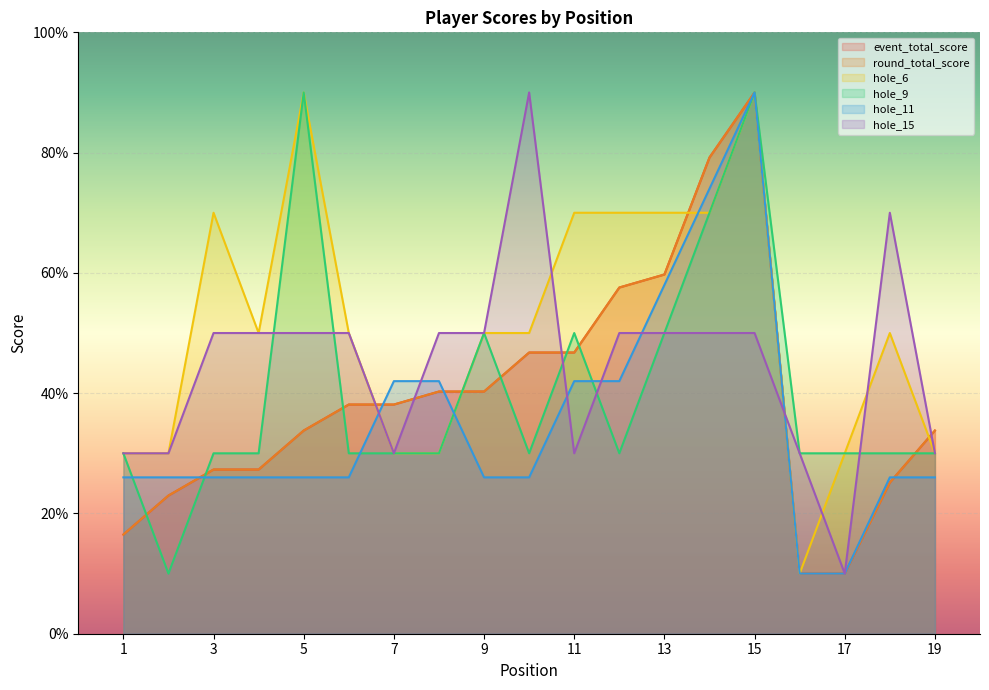

Count the number of categories in the chart.

19